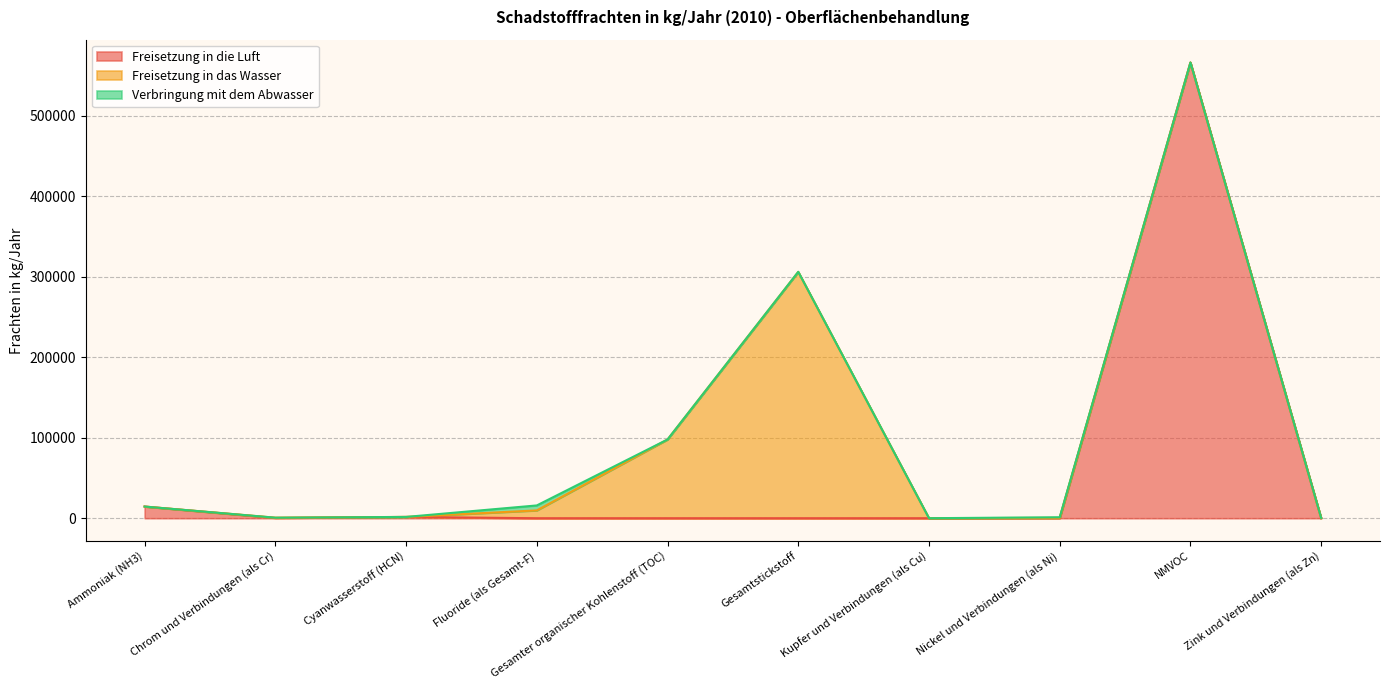

Rank the categories by Freisetzung in das Wasser value from highest to lowest.

Gesamtstickstoff, Gesamter organischer Kohlenstoff (TOC), Fluoride (als Gesamt-F), Chrom und Verbindungen (als Cr), Nickel und Verbindungen (als Ni), Zink und Verbindungen (als Zn), Ammoniak (NH3), Cyanwasserstoff (HCN), Kupfer und Verbindungen (als Cu), NMVOC